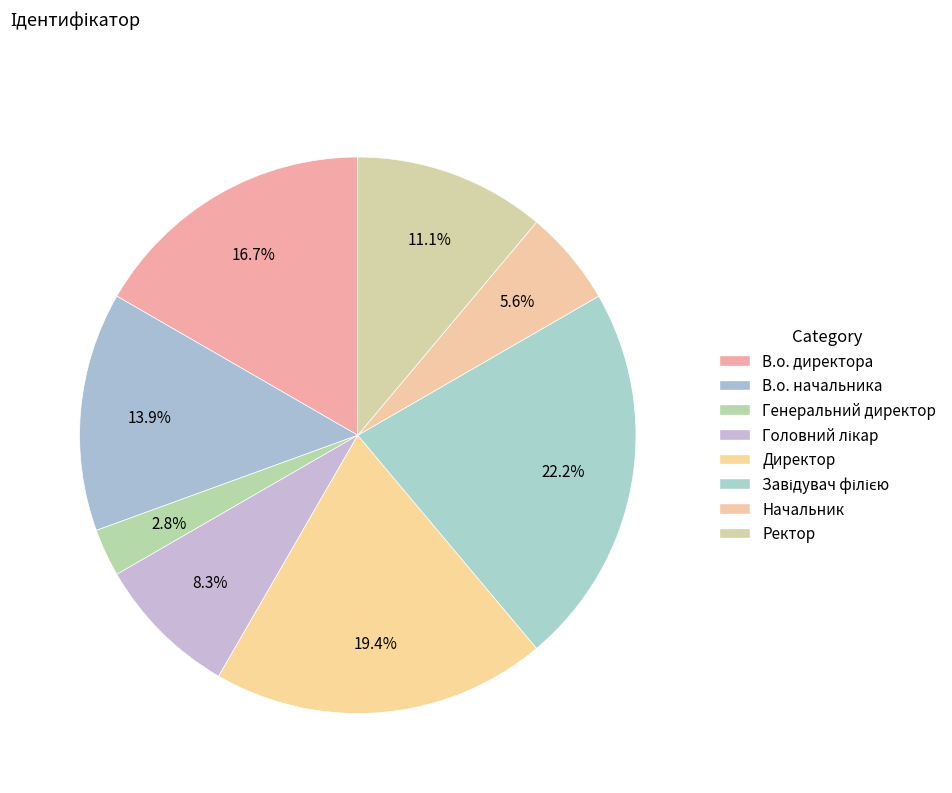

Which category has the smallest portion of the pie?

Генеральний директор